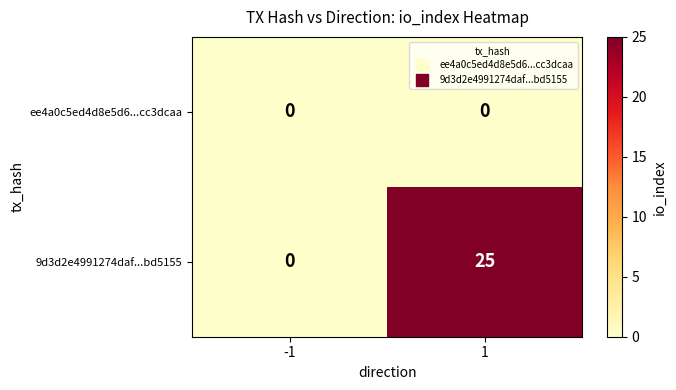

Is it true that ee4a0c5ed4d8e5d6...cc3dcaa equals 0 at 1?

True